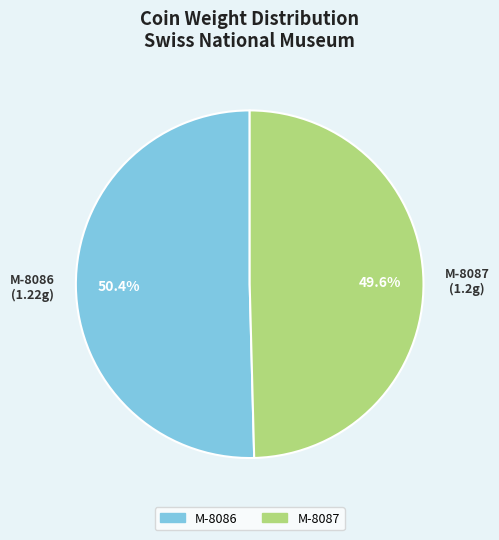

To the nearest percent, what is the average slice percentage?

50%